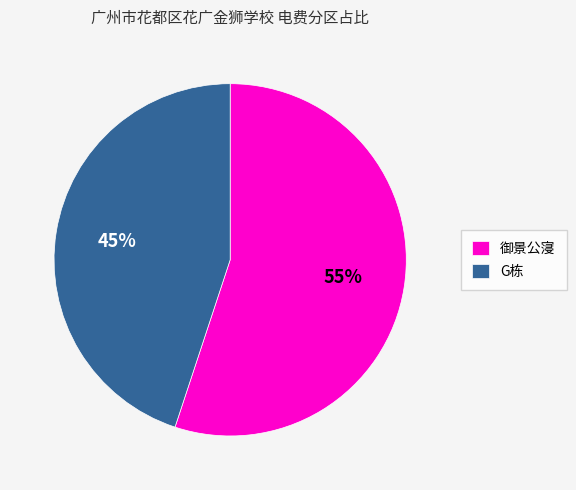

Rank the categories by value from highest to lowest.

御景公寖, G栋